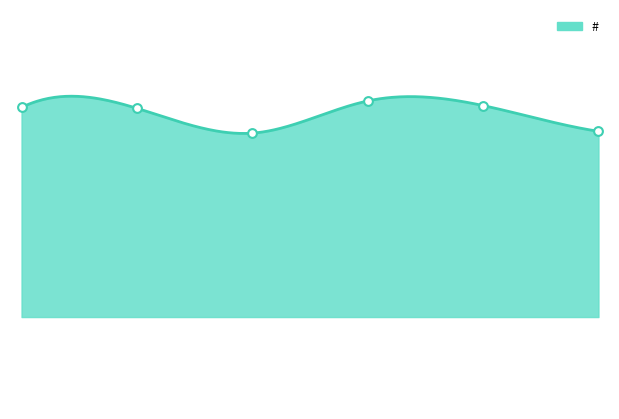

What is the change in value from 2017/02/12 09:15 to 2017/02/12 09:16?

-28